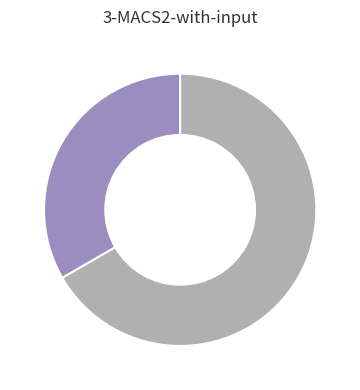

Is there any slice that represents more than half of the pie?

Yes